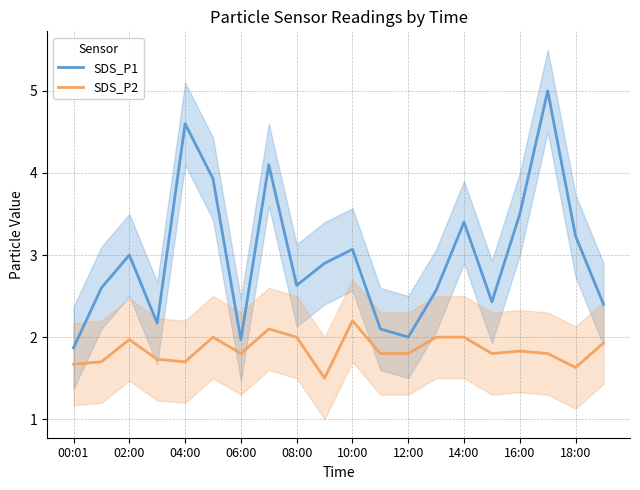

True or false: SDS_P2 has a value of 2.8 at 00:01.

False